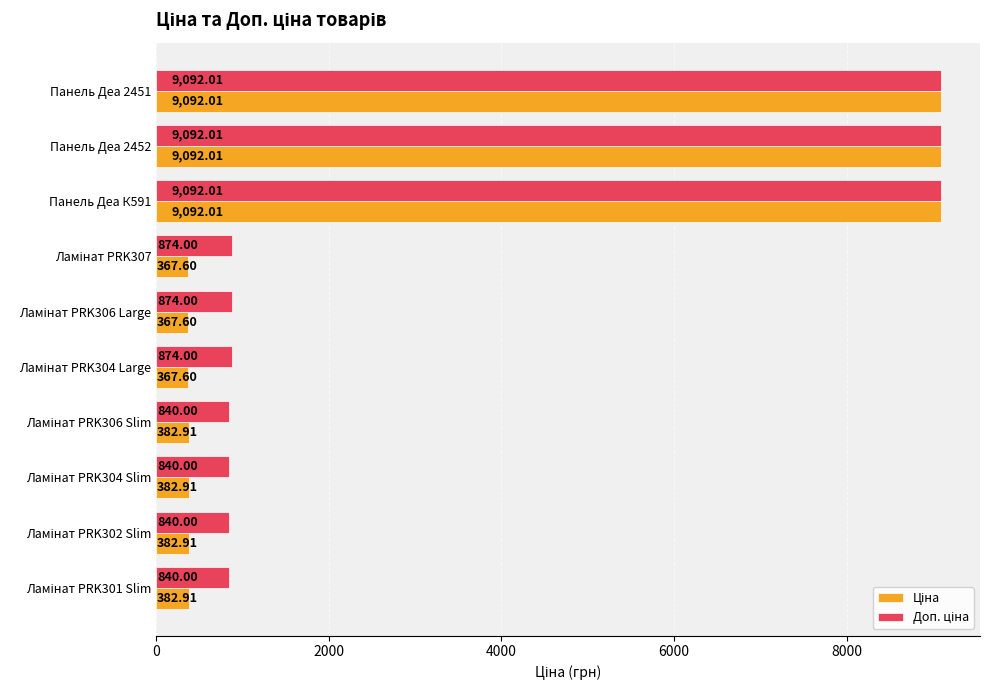

At how many categories does at least one series exceed 2966?

3